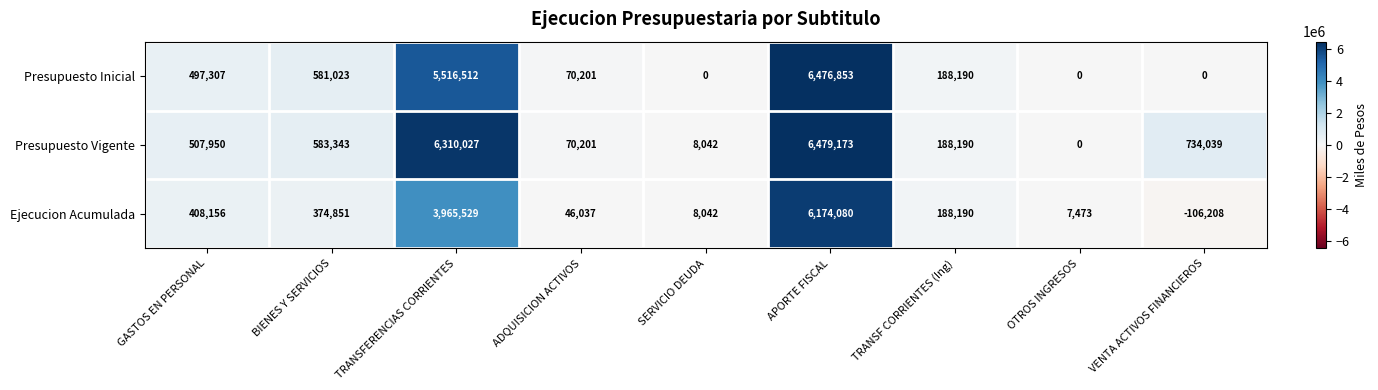

At which category does the chart reach its minimum across all series?

VENTA ACTIVOS FINANCIEROS